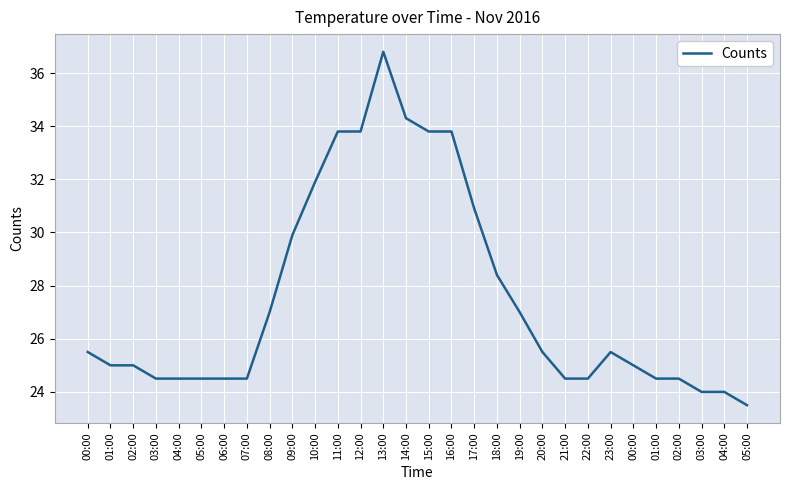

What is the ratio of the value at 00:00 to the value at 18:00?

0.9